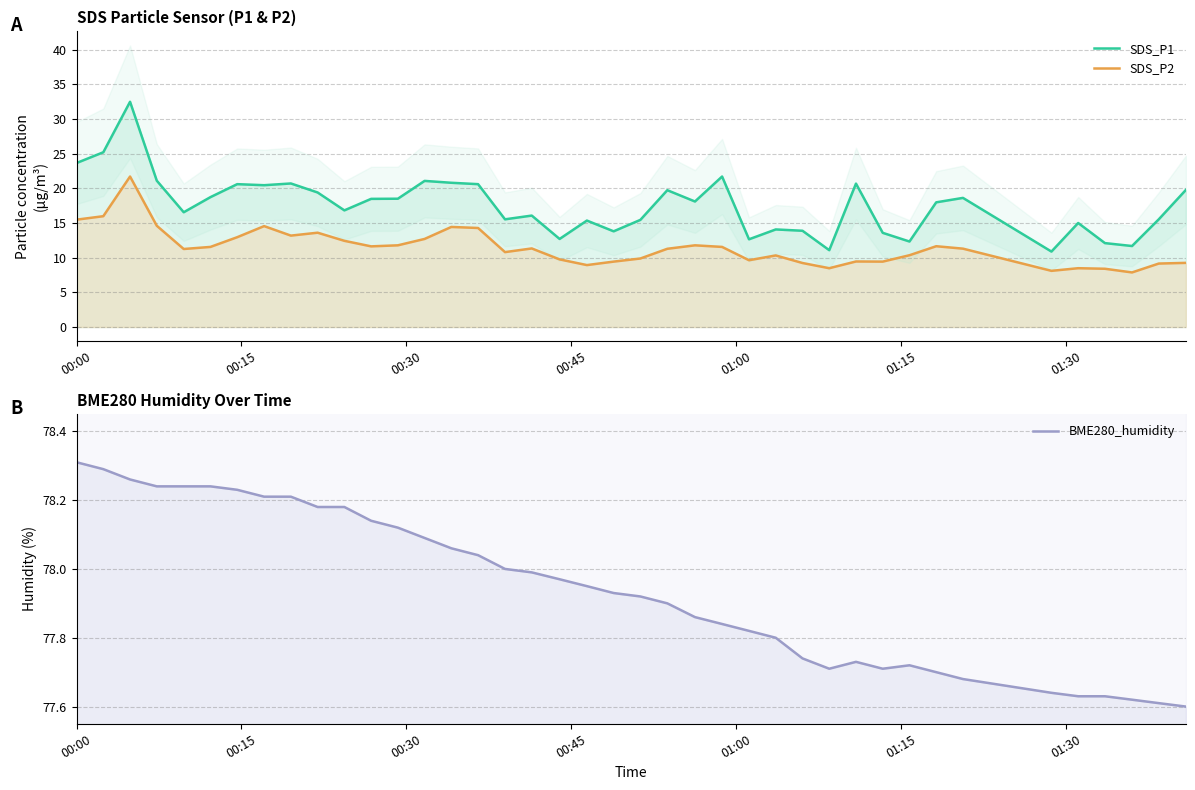

Does the chart display data point markers on the line(s)?

No